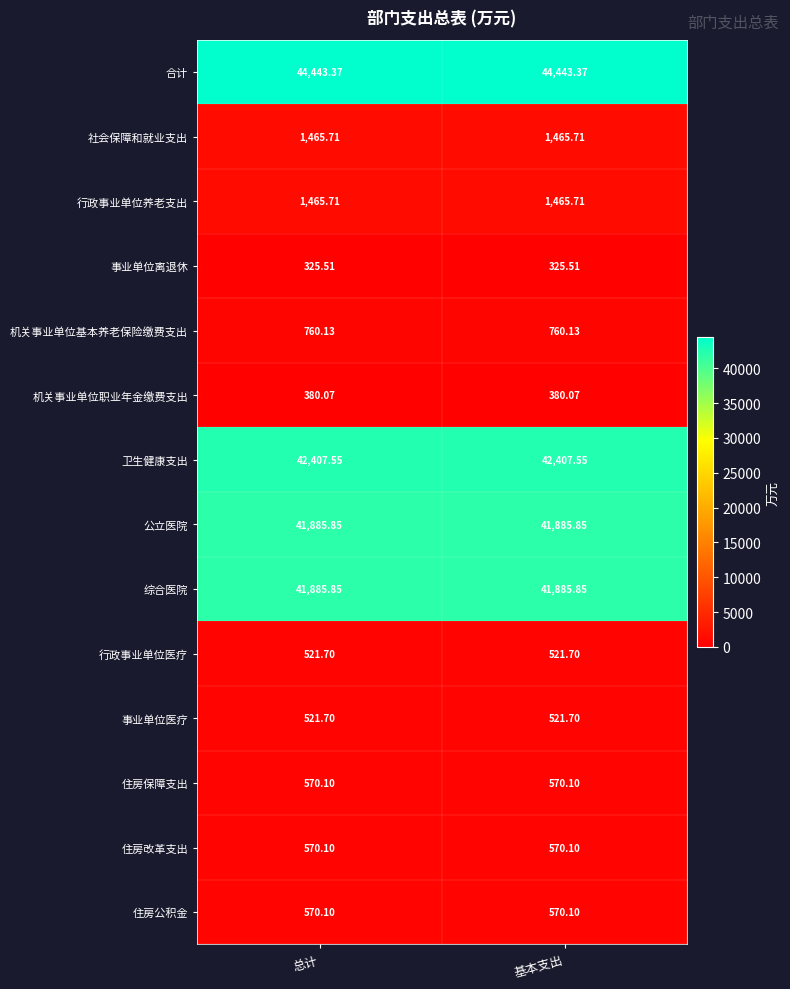

At how many categories does at least one series exceed 17739?

2